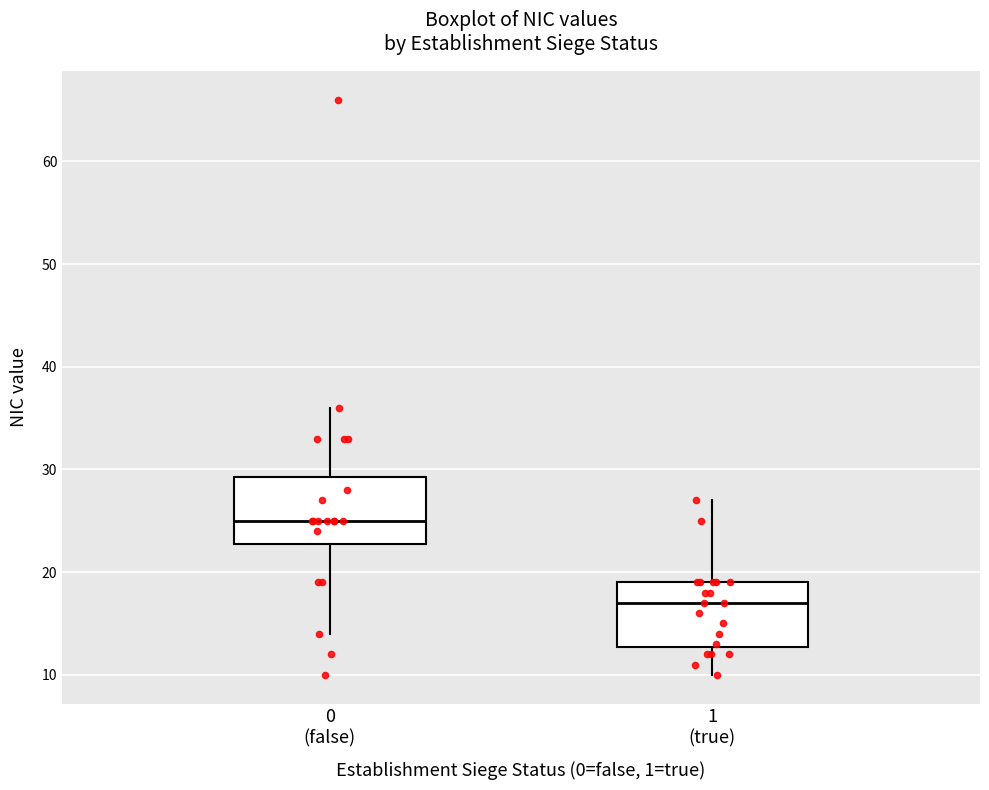

Which box's median line is the highest?

0 (false)